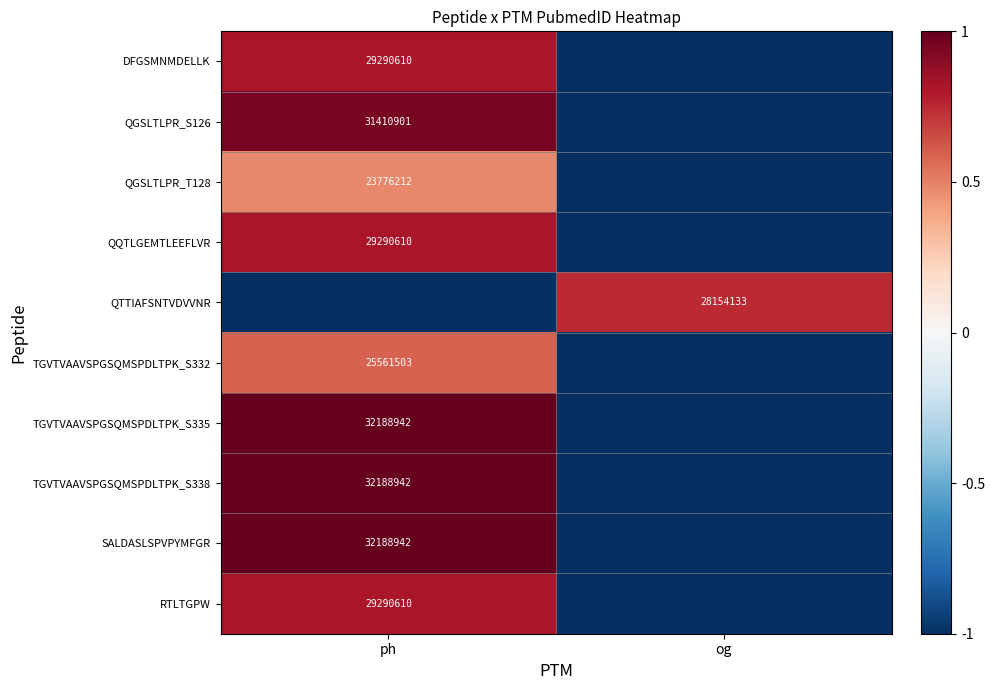

Is it true that QQTLGEMTLEEFLVR equals 29290610 at ph?

True